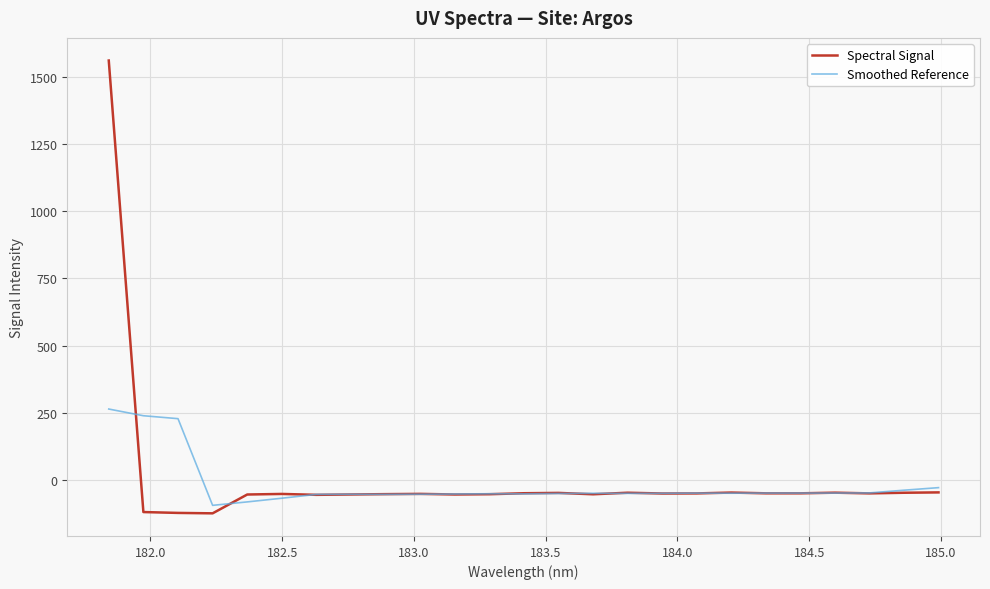

What is the highest value of the Smoothed Reference series?

263.6